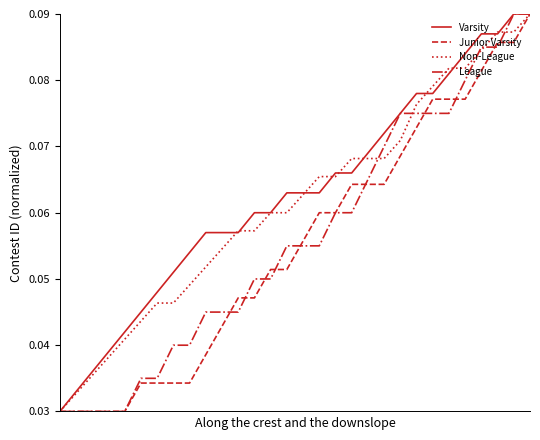

How many distinct data groups are displayed?

4